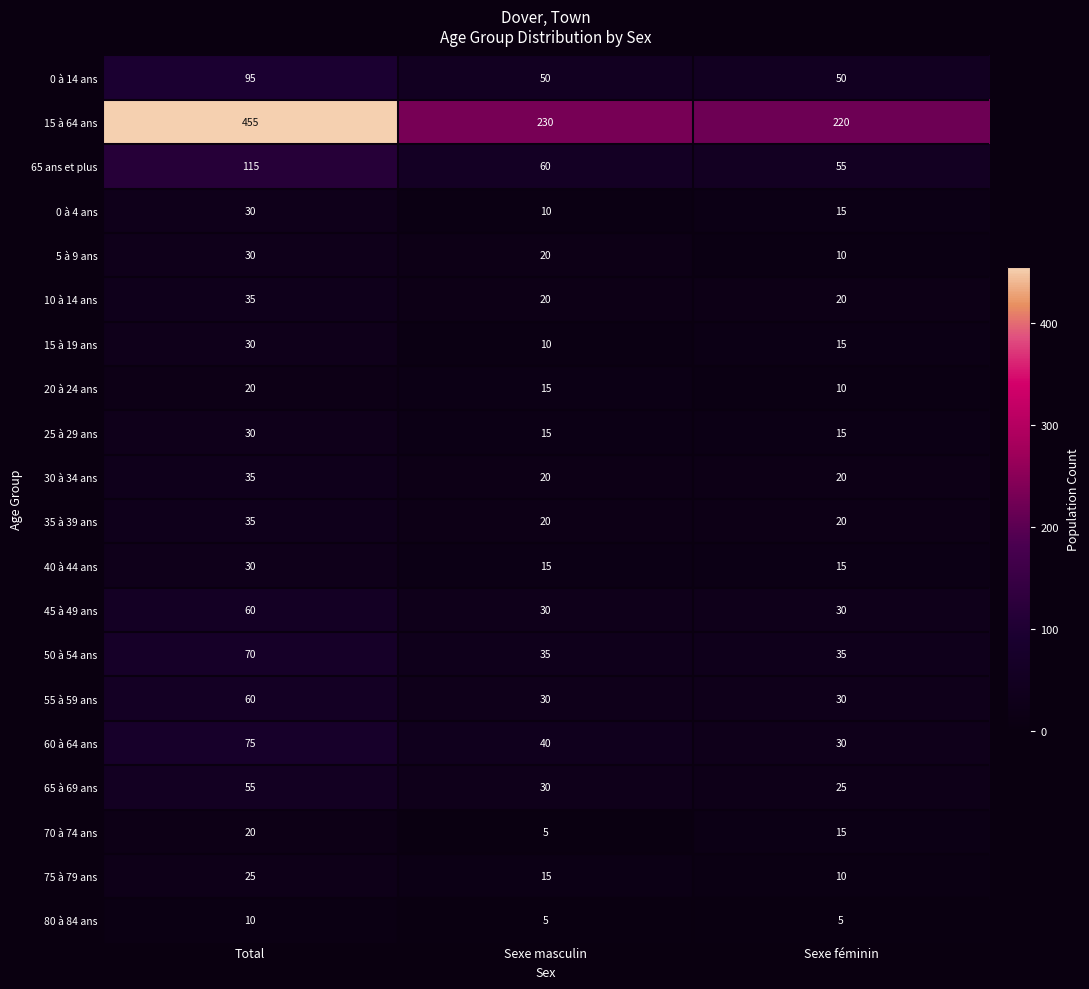

At how many categories does at least one series exceed 336?

1